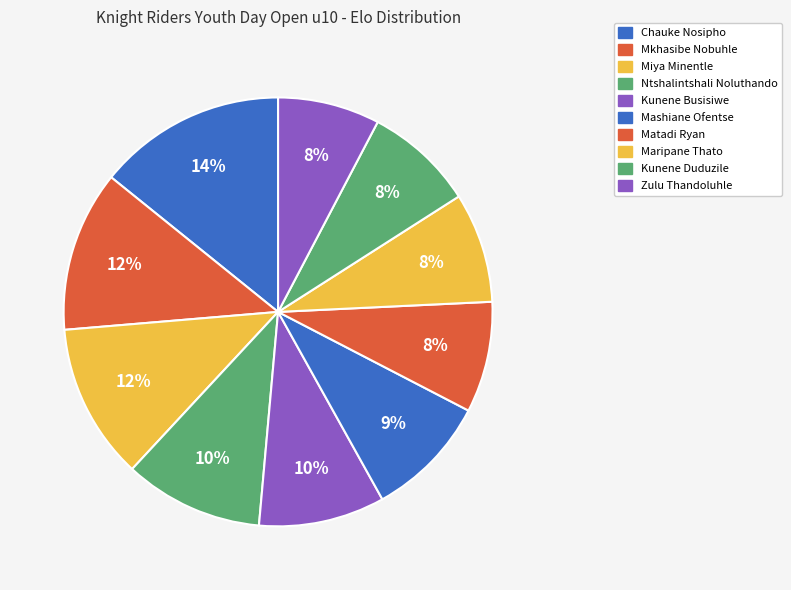

True or false: Chauke Nosipho accounts for 14% of the total.

True